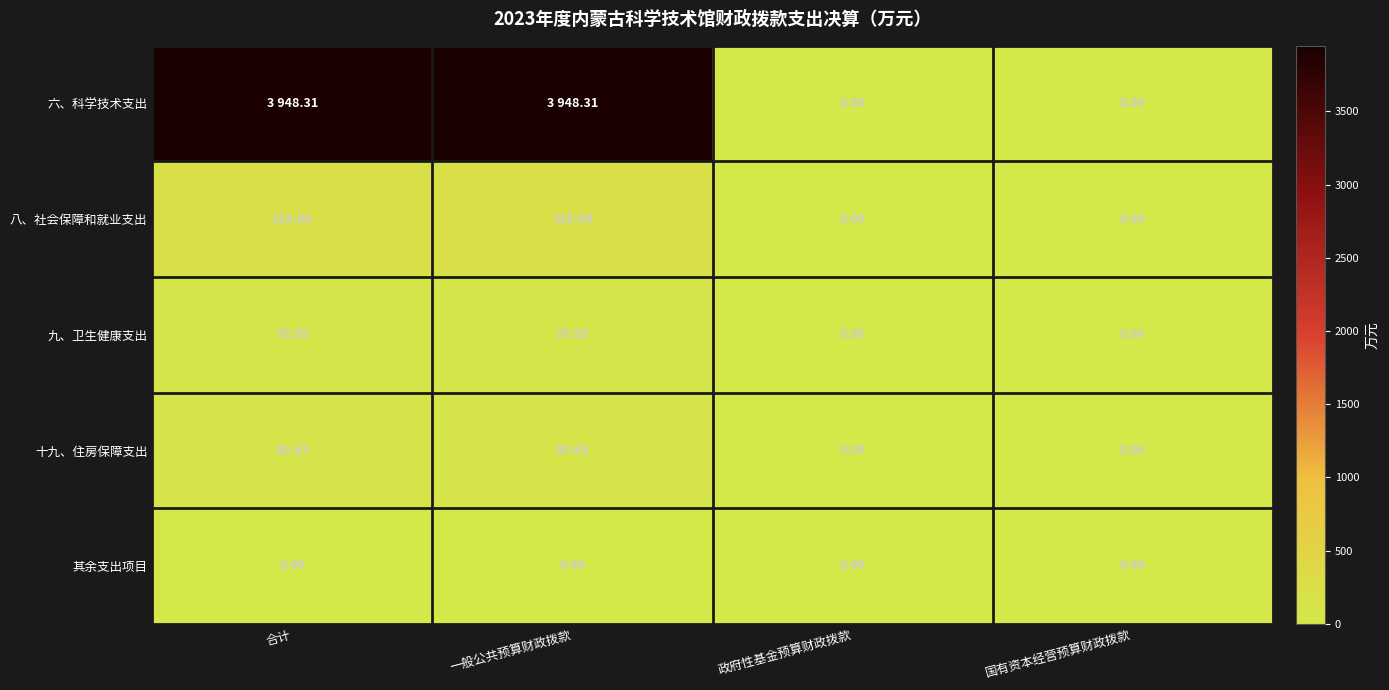

At how many categories does at least one series exceed 815?

2